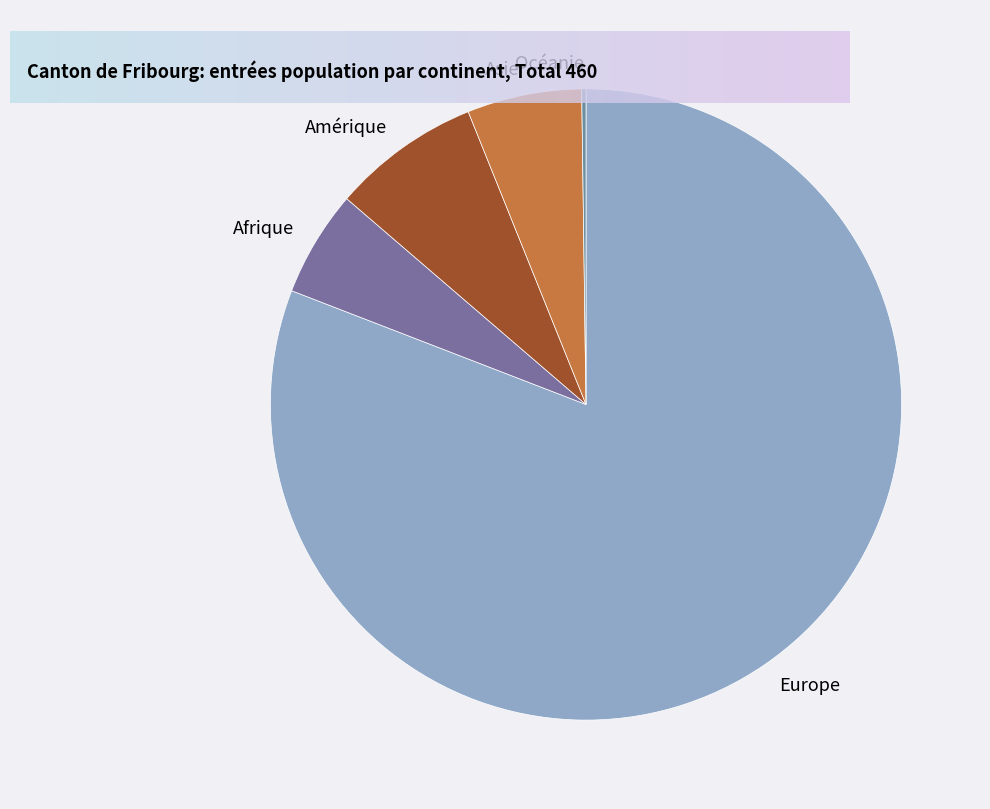

Is it true that Asie is 6% of the pie?

True